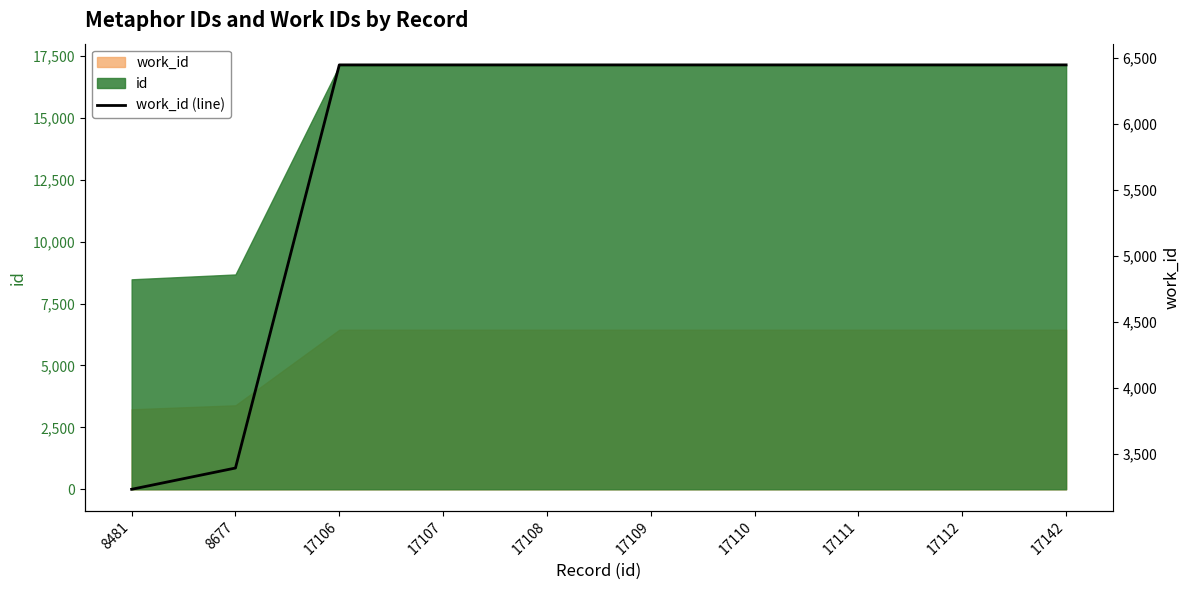

List the labels in order of value, largest first.

17106, 17107, 17108, 17109, 17110, 17111, 17112, 17142, 8677, 8481